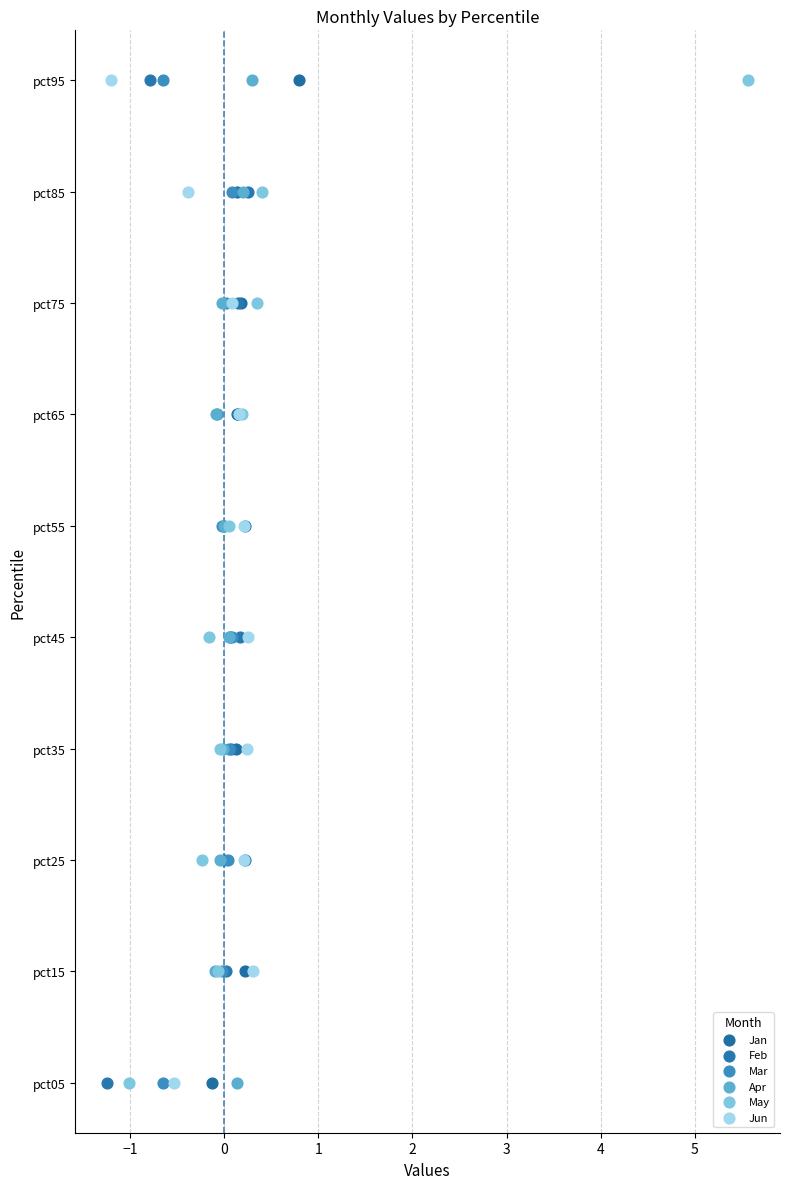

What are all the series names shown in the legend?

Jan, Feb, Mar, Apr, May, Jun